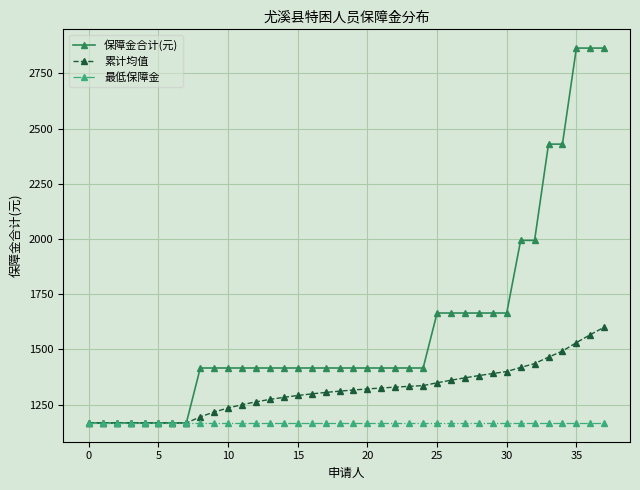

What is the greatest value displayed?

2865.0